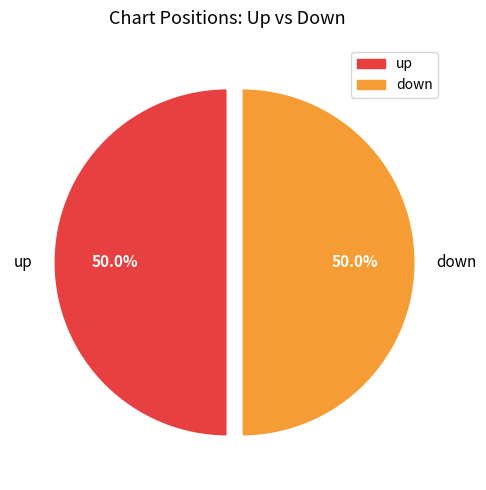

To the nearest percent, what is the average slice percentage?

50%